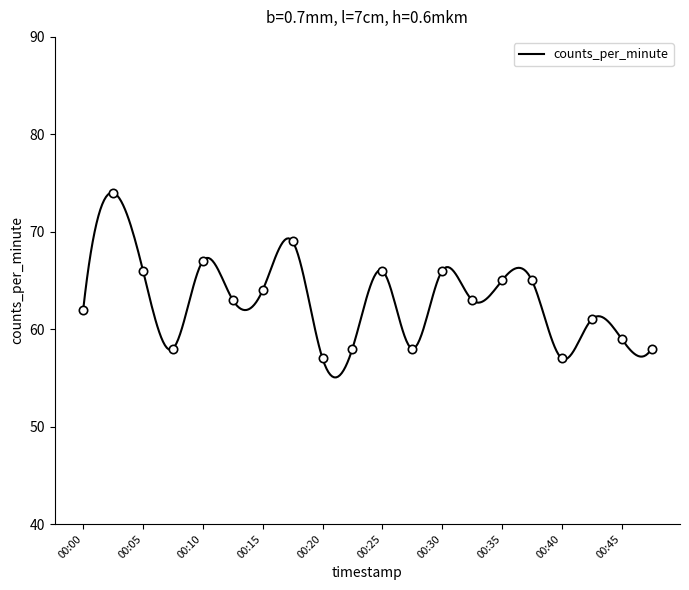

Where is the first local maximum?

00:02